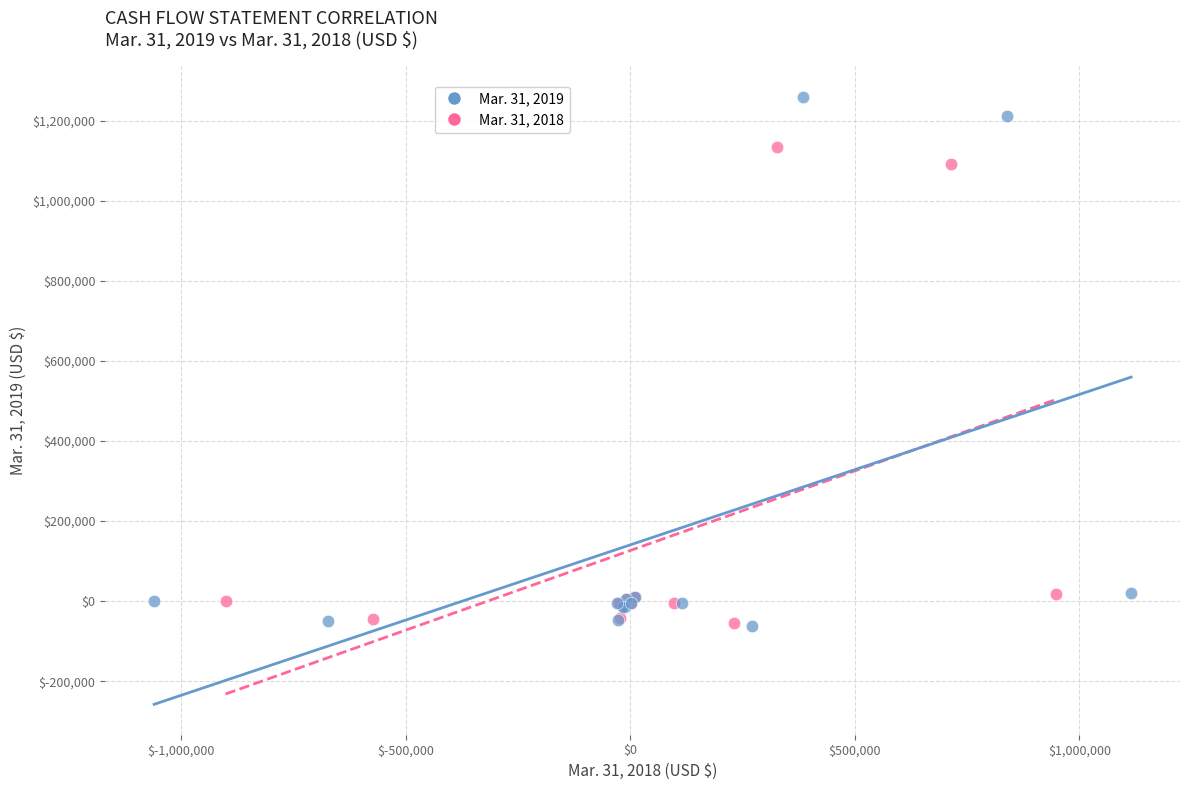

Which series has the largest Y range (max minus min)?

Mar. 31, 2019